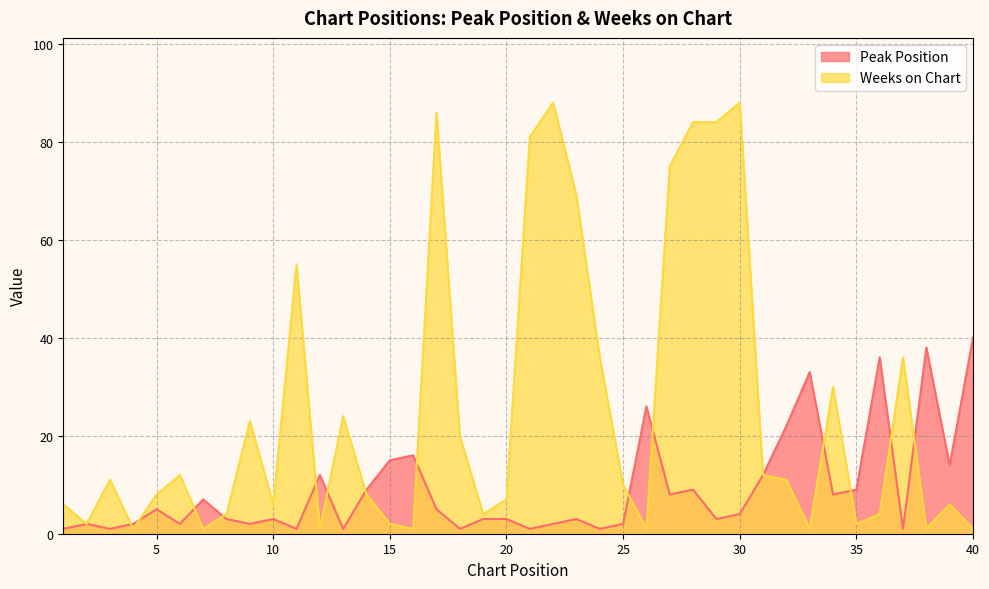

Which series has the widest spread of values?

Weeks on Chart